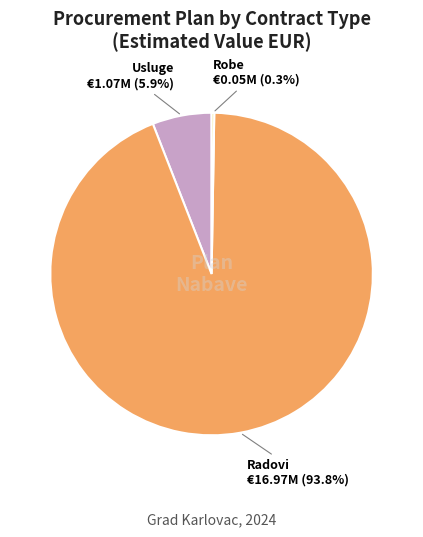

Is there a majority slice in this chart?

Yes